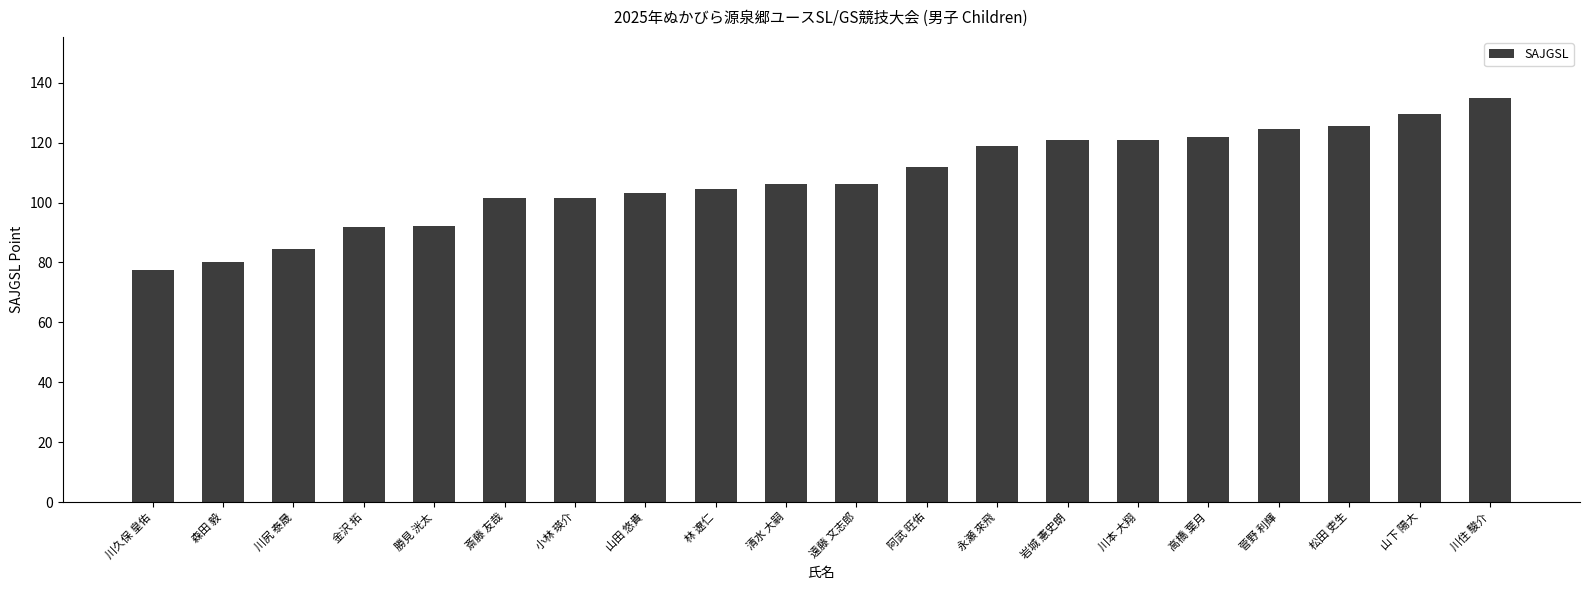

What value does the data have at 阿武 旺佑?

111.7